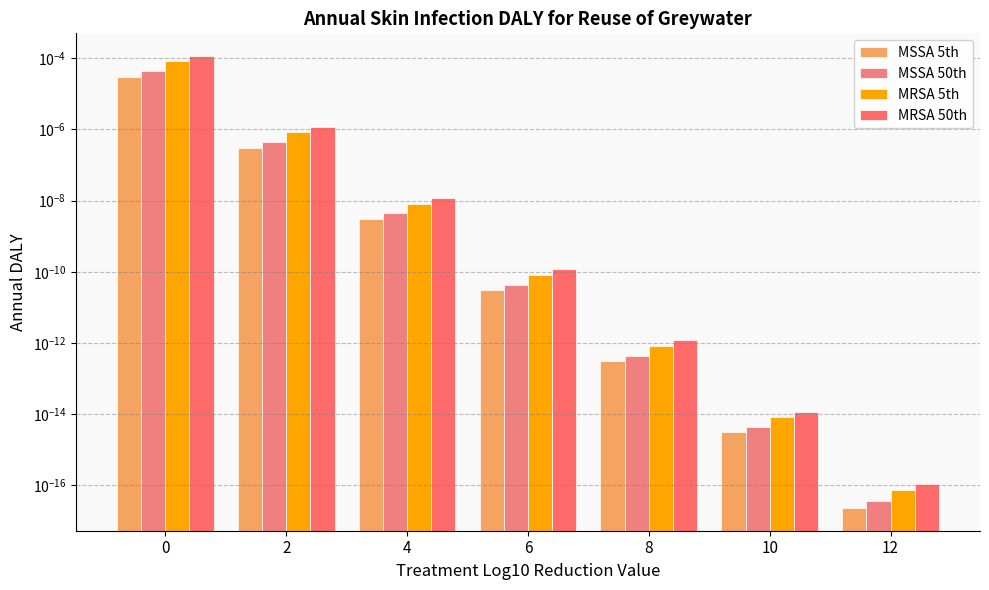

How many groups of bars are there?

7